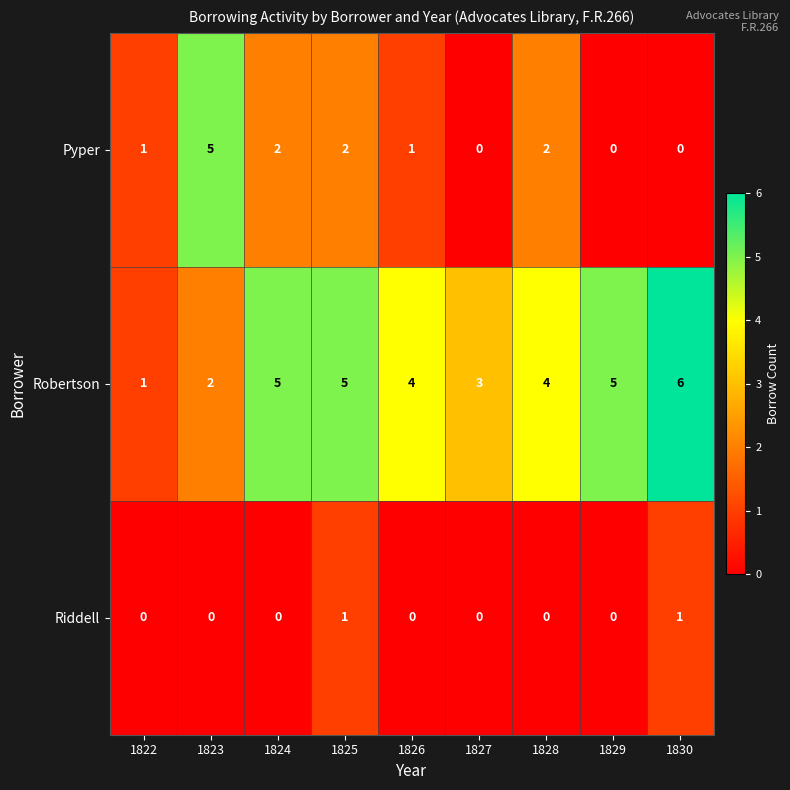

List the series in order of their overall mean, lowest first.

Riddell, Pyper, Robertson